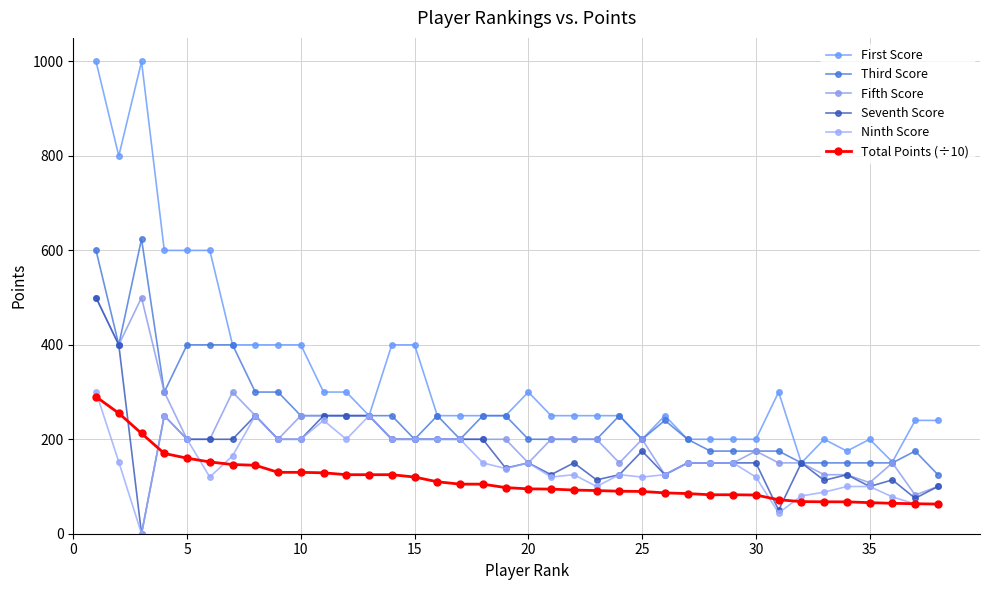

True or false: Seventh Score and First Score intersect in this chart.

False